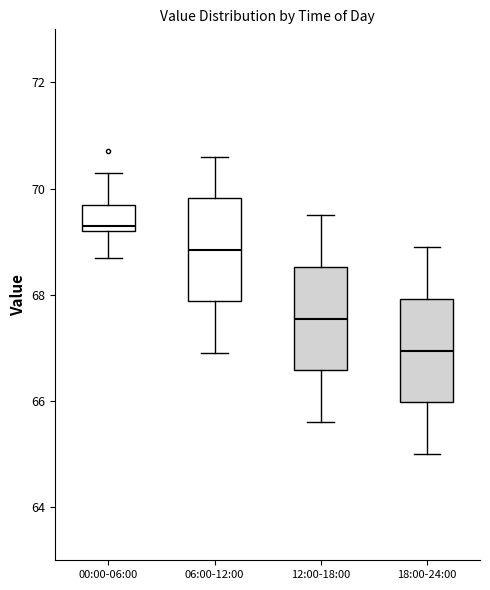

Reading left to right, read every box against the y-axis: the position of its median line, the range the box covers, and the ends of its whiskers. The values are not printed on the chart, so give them approximately, as read against the axis.

00:00-06:00: median 69.4, box 69.2 to 69.8, whiskers 68.8 to 70.4
06:00-12:00: median 68.8, box 67.8 to 69.8, whiskers 67.0 to 70.6
12:00-18:00: median 67.6, box 66.6 to 68.6, whiskers 65.6 to 69.6
18:00-24:00: median 67.0, box 66.0 to 68.0, whiskers 65.0 to 69.0